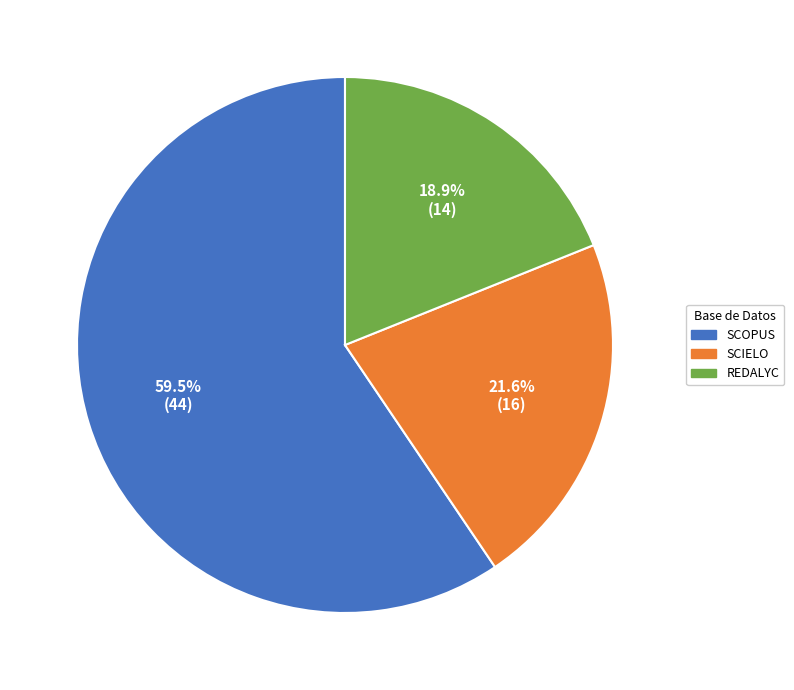

True or false: SCIELO accounts for 32% of the total.

False